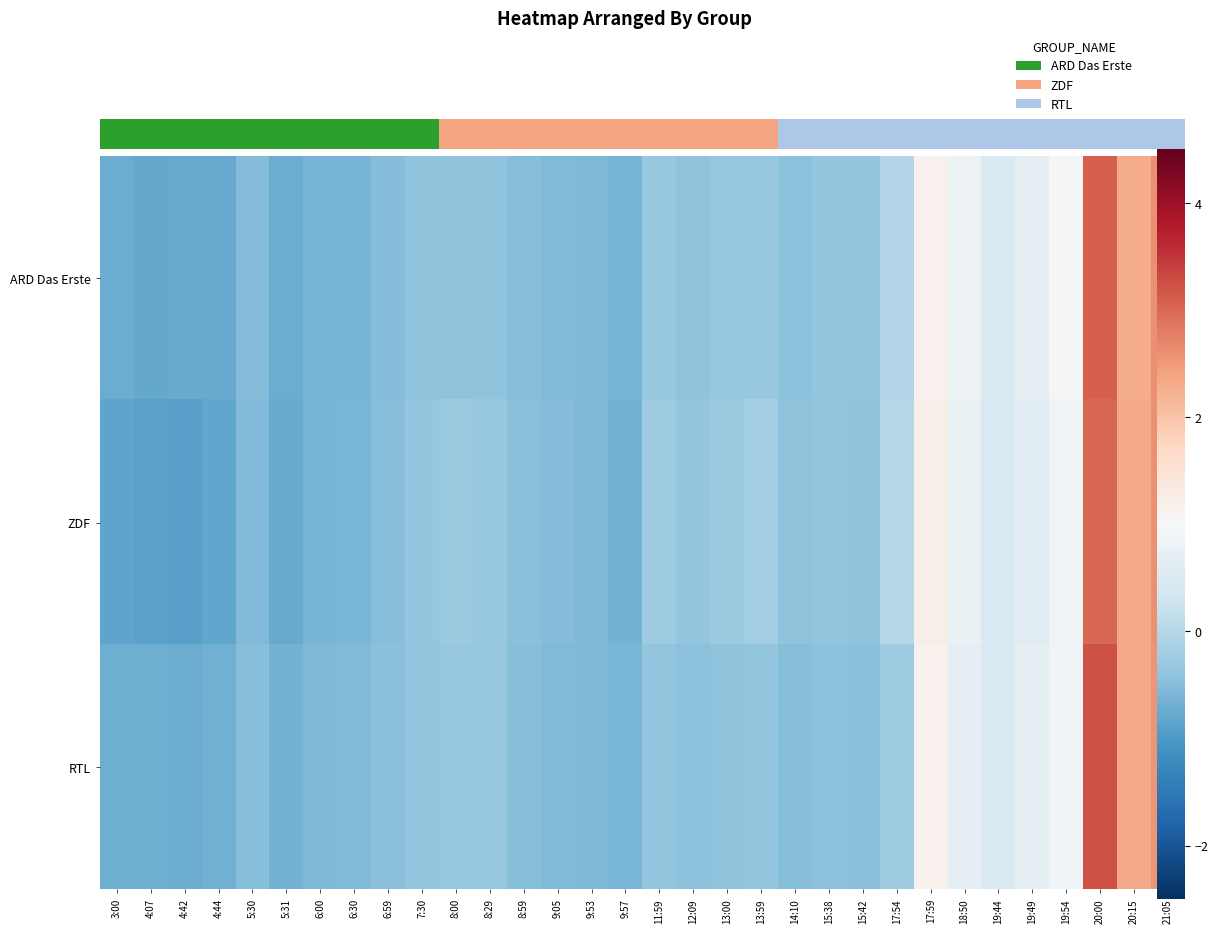

Which has a higher value, 14:10 or 15:38?

15:38